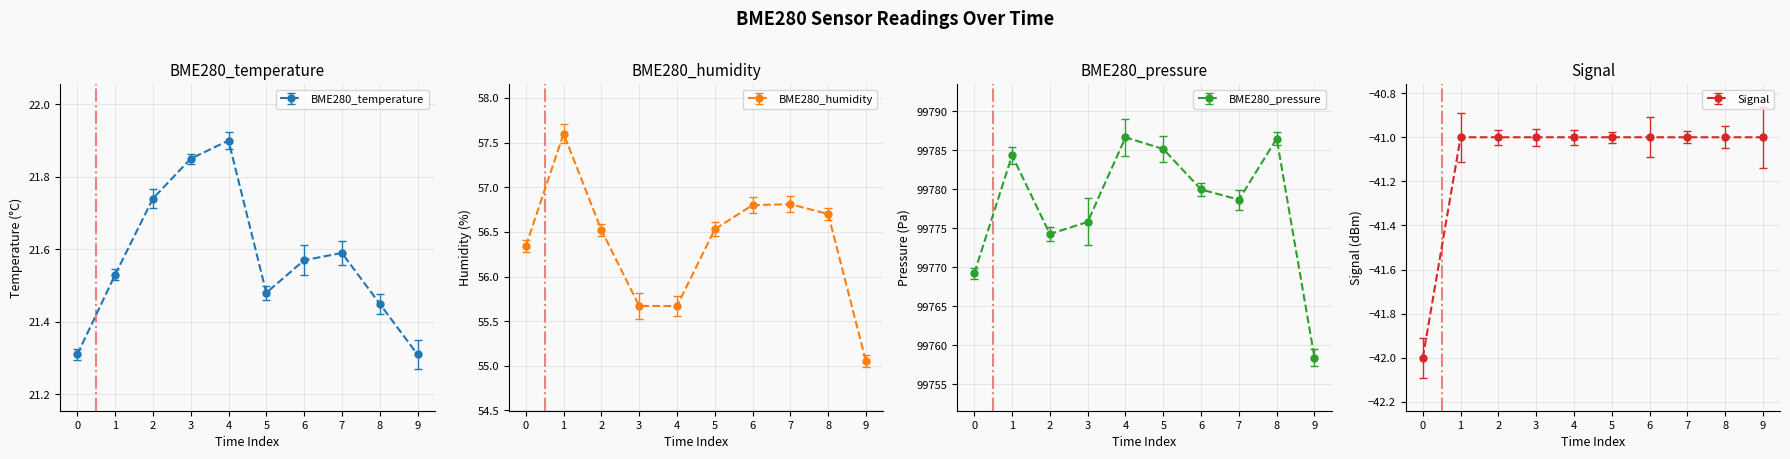

List the series in order of their peak value, lowest first.

Signal, BME280_temperature, BME280_humidity, BME280_pressure